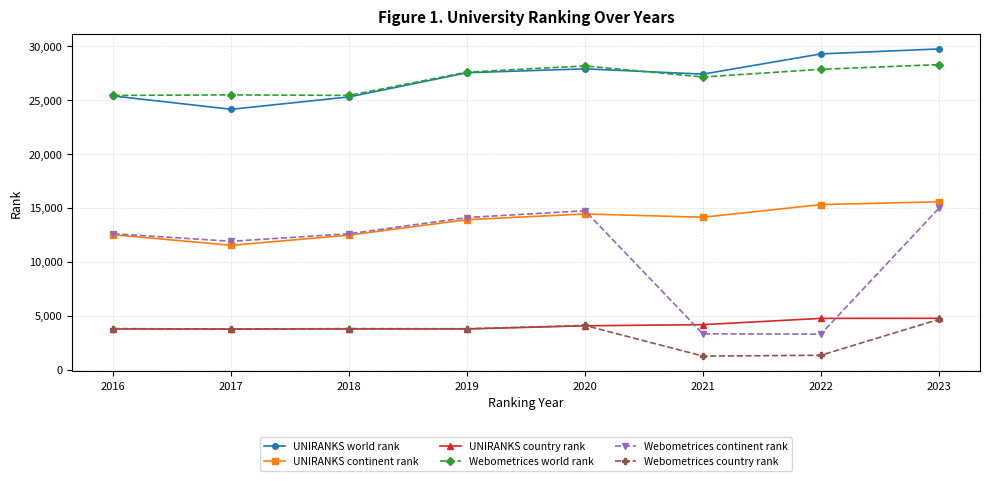

Where is the first local minimum for UNIRANKS world rank?

2017